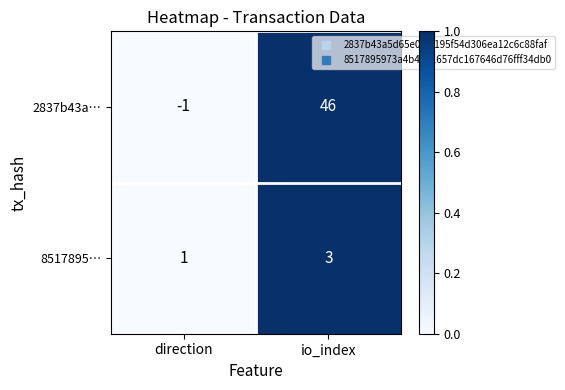

Is it true that 2837b43a… equals -1 at direction?

True